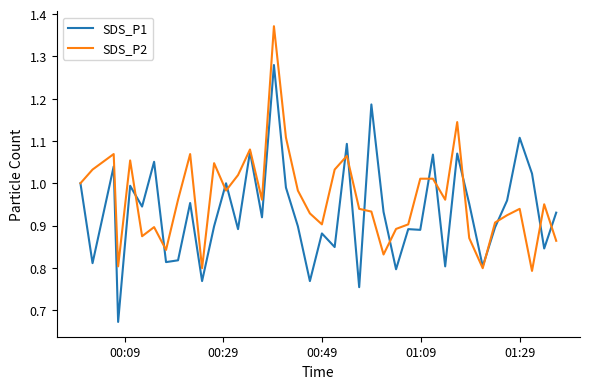

Which series has the largest total across all categories?

SDS_P2